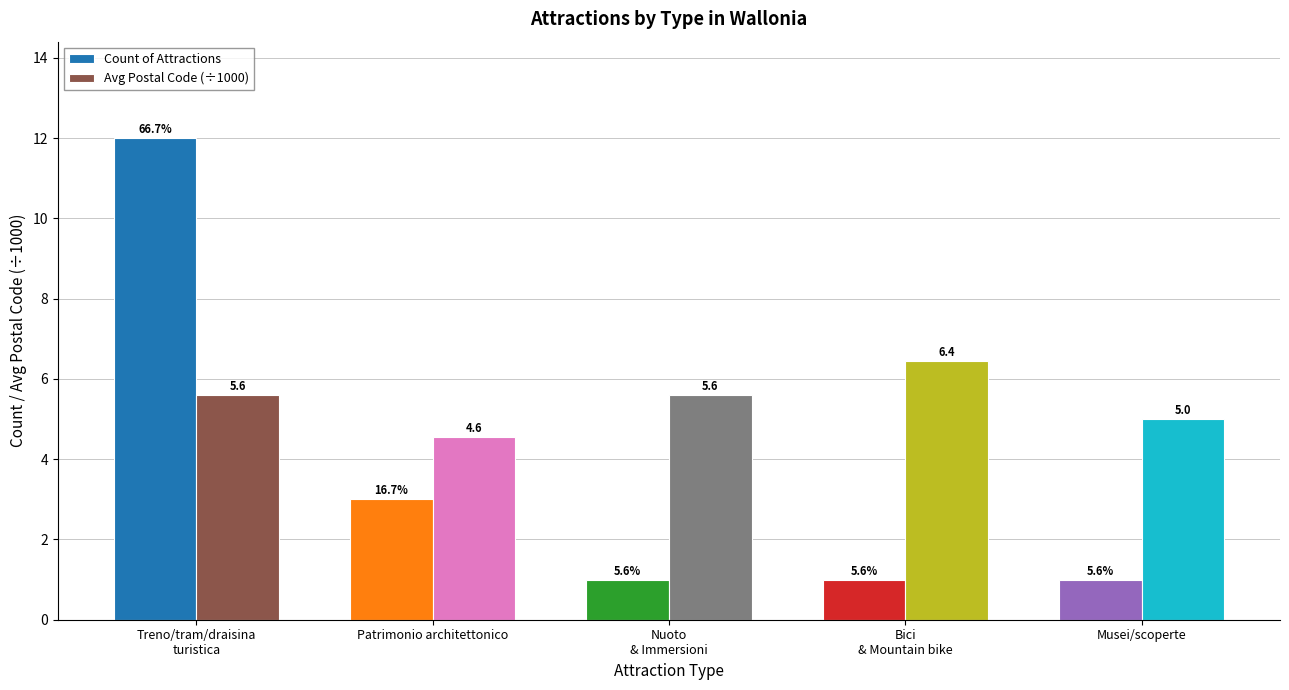

What is the minimum value shown in the chart?

1.0